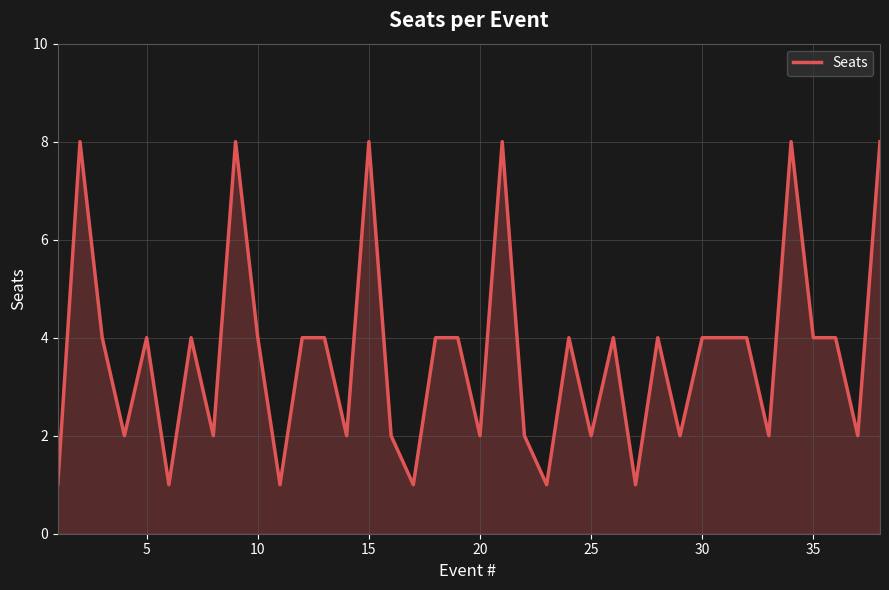

What is the maximum value shown in the chart?

8